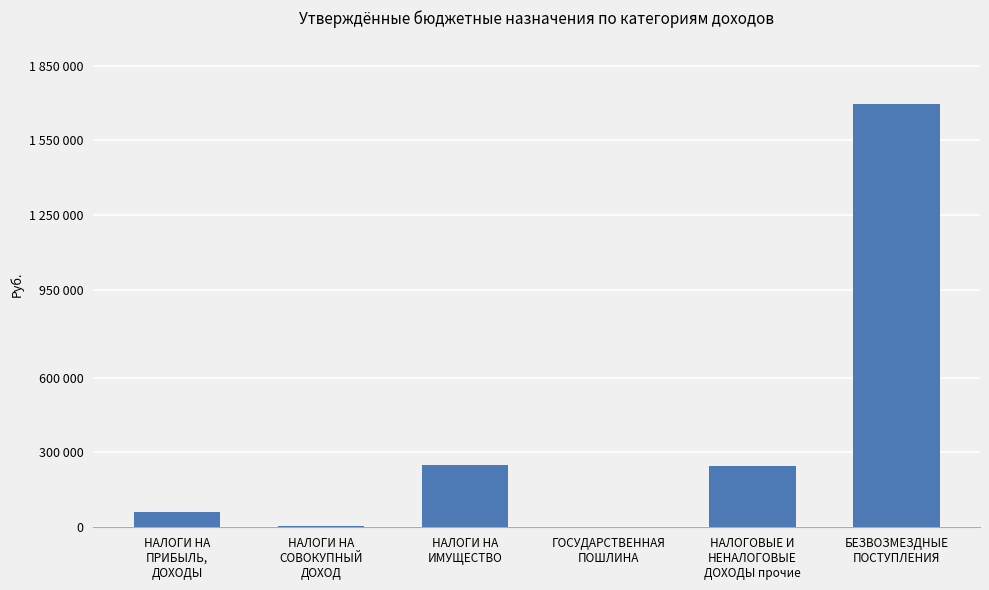

Reading left to right, what are all the values shown in this chart?

62700	6300	248200	2000	247500	1696700